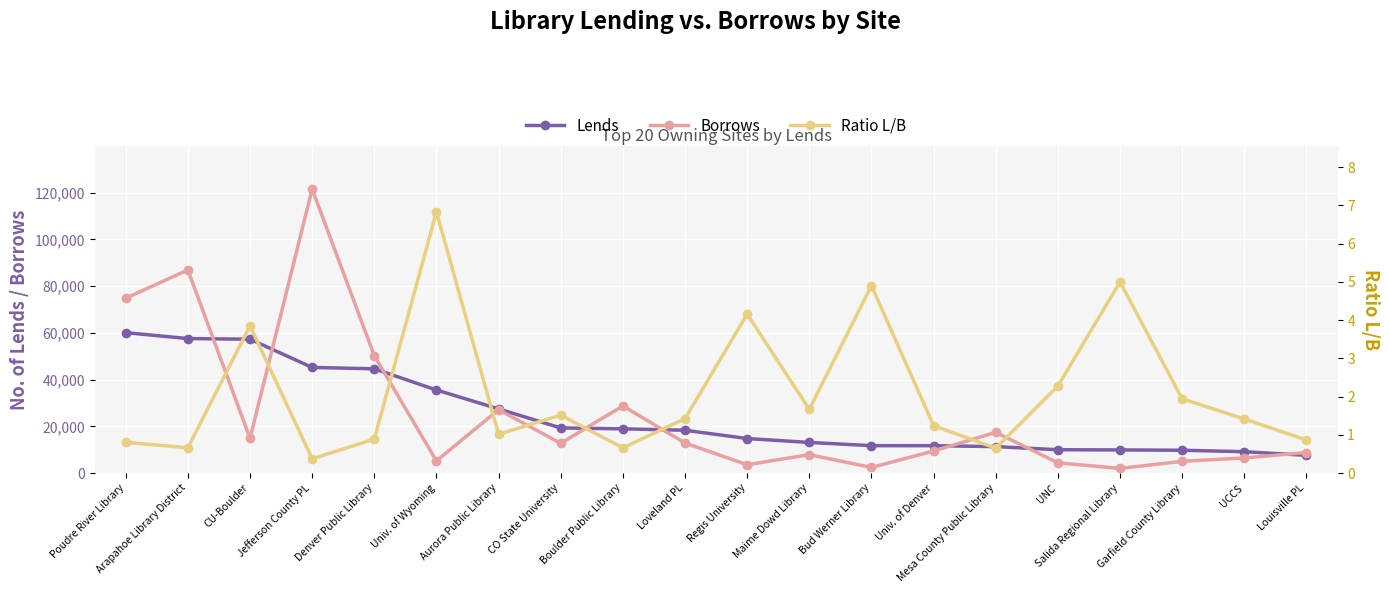

True or false: Ratio L/B has a value of 1.4 at Loveland PL.

True